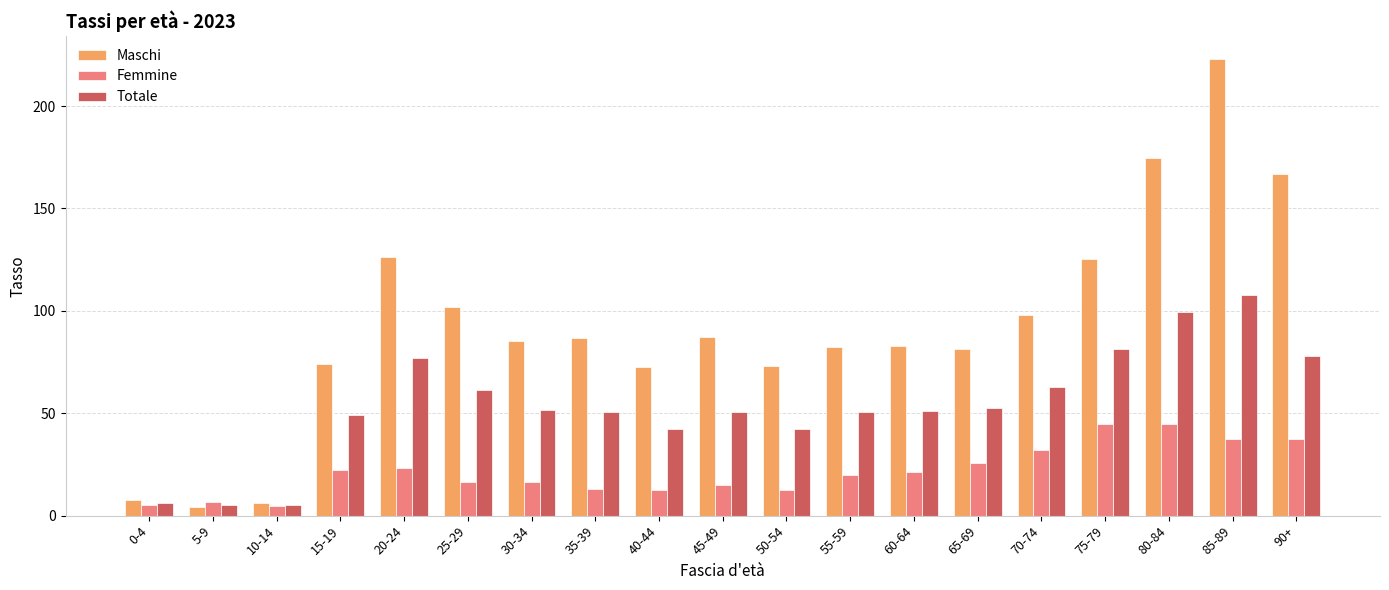

What is the highest value of the Maschi series?

223.1